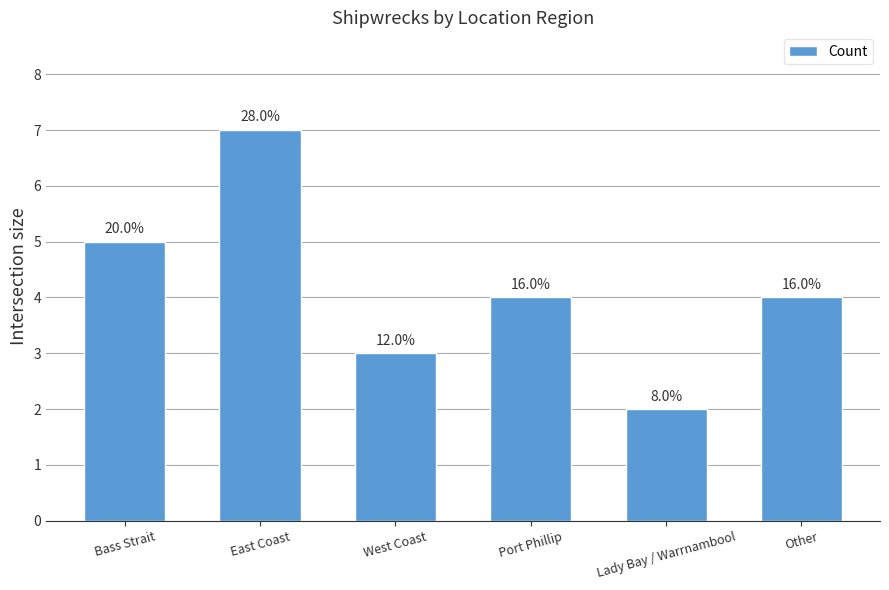

What is the smallest value displayed?

2